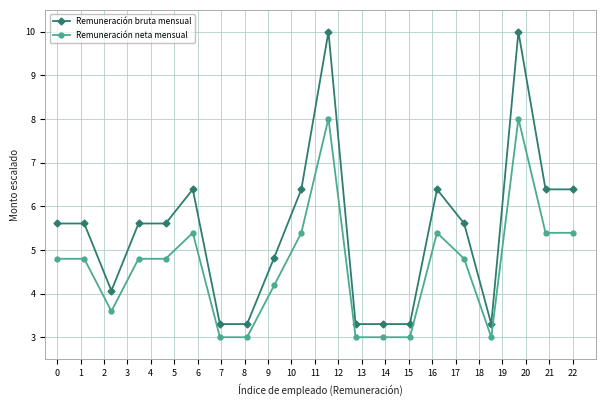

What are all the series names shown in the legend?

Remuneración bruta mensual, Remuneración neta mensual